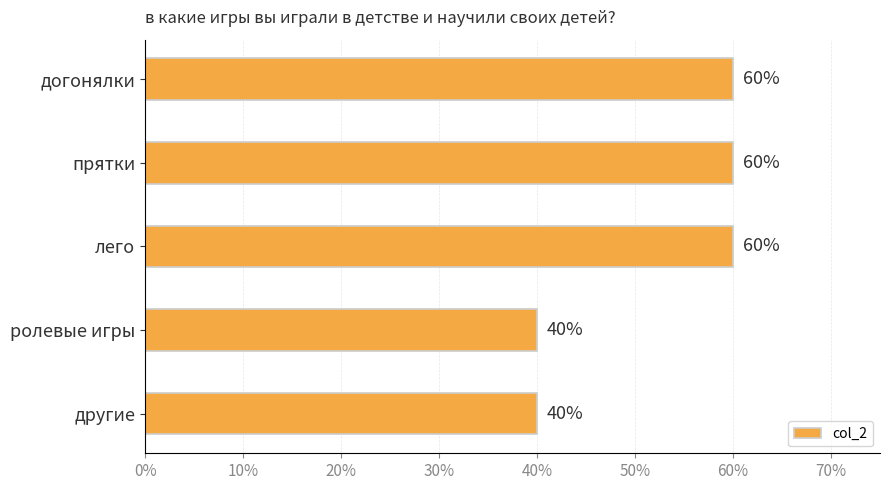

Are the bars horizontal?

Yes